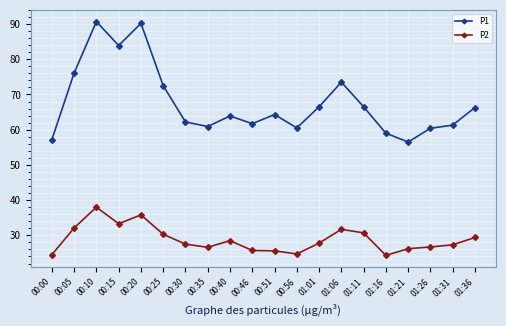

True or false: P2 and P1 cross at least once.

False